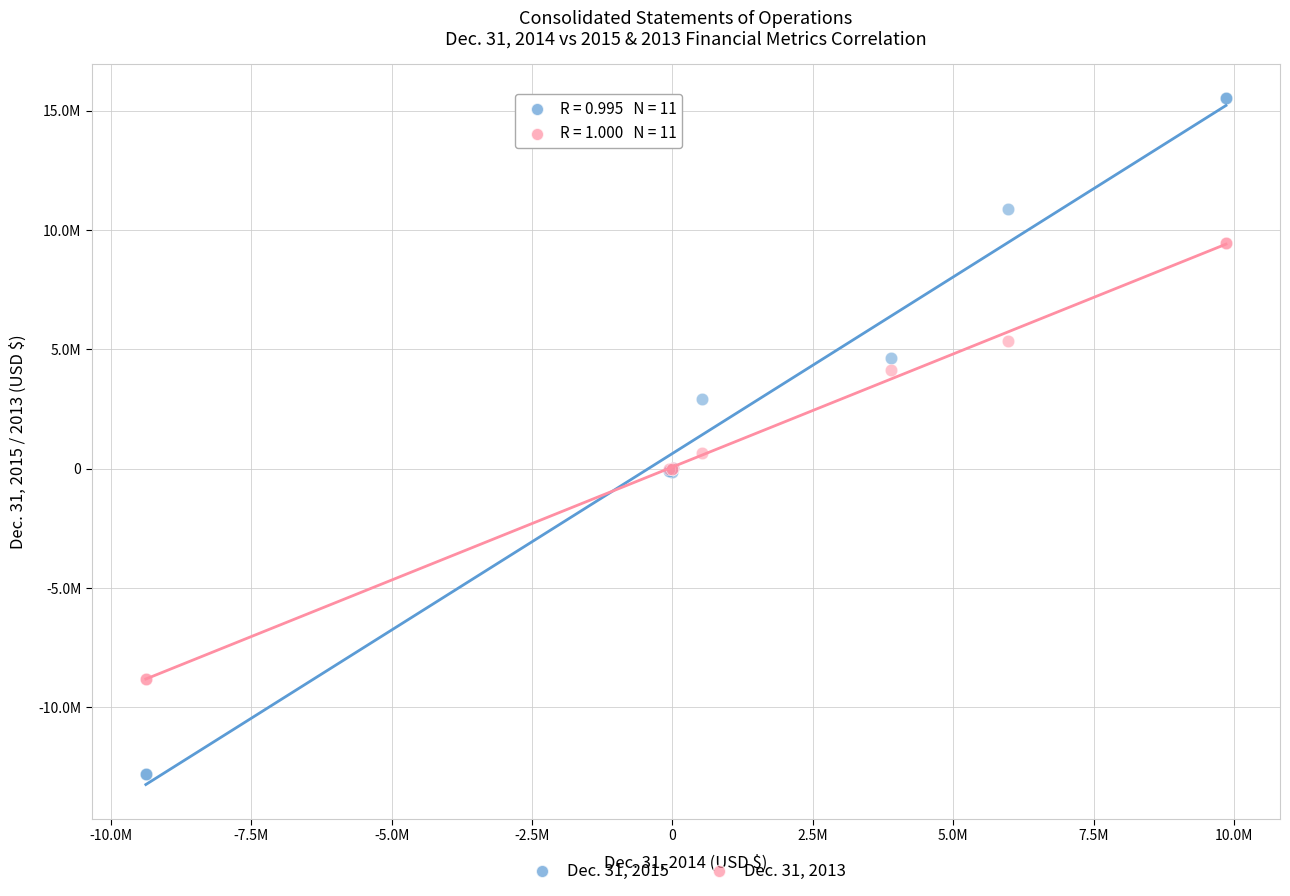

Which series has the widest spread of Y values?

Dec. 31, 2015